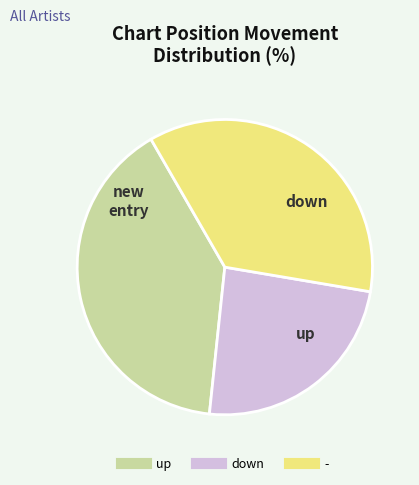

Approximately how many times larger is the value at down compared to up?

0.6